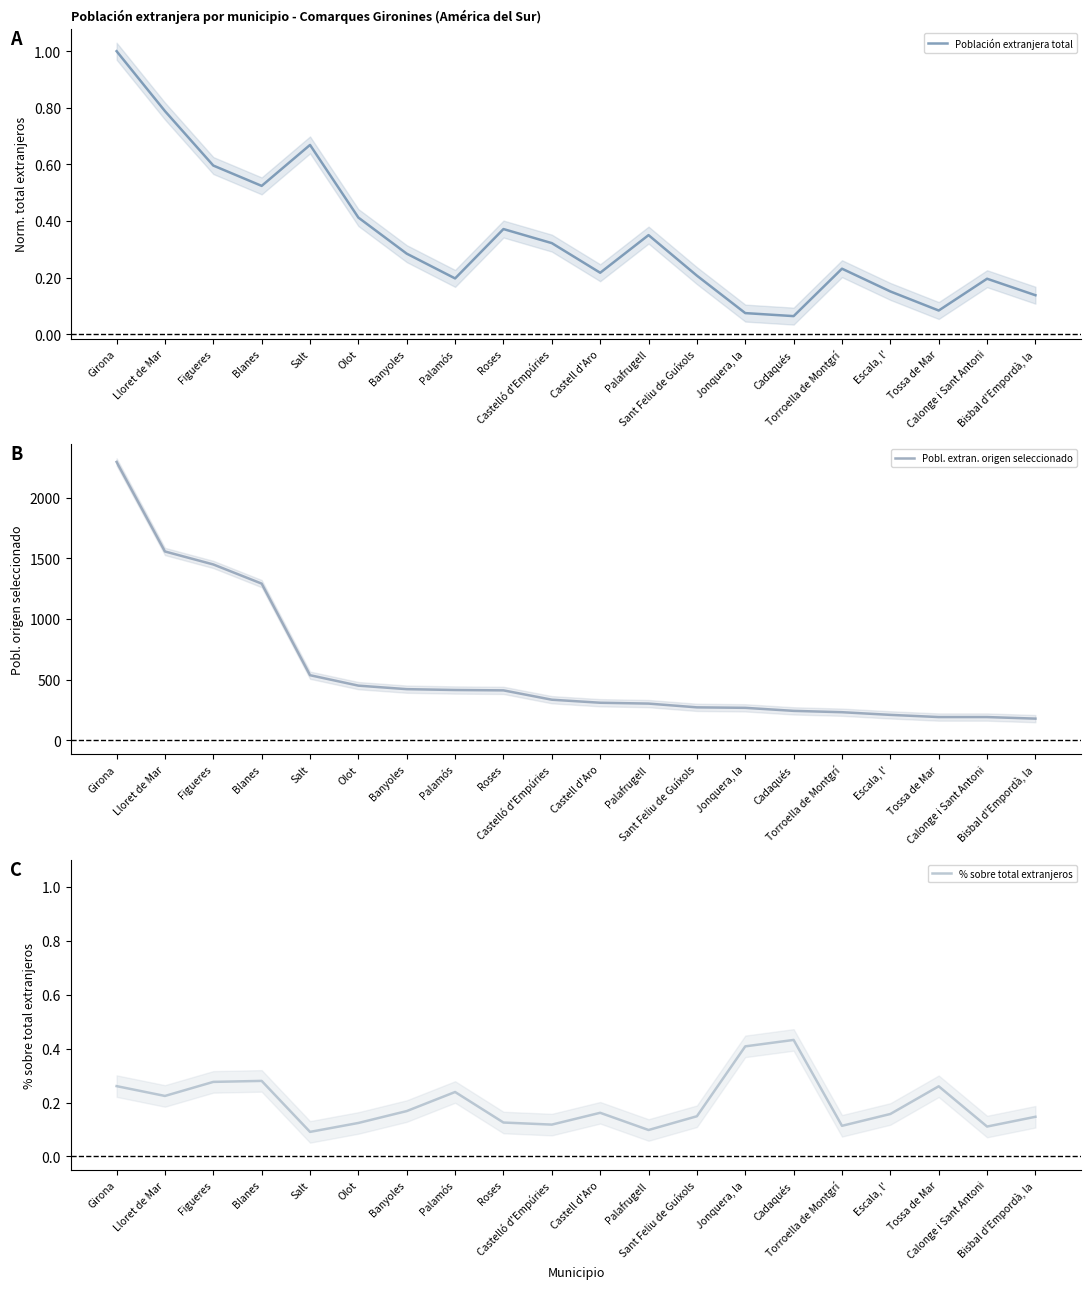

Is the value of Población extranjera total at Palafrugell greater than the value of % sobre total extranjeros at Bisbal d'Empordà, la?

Yes